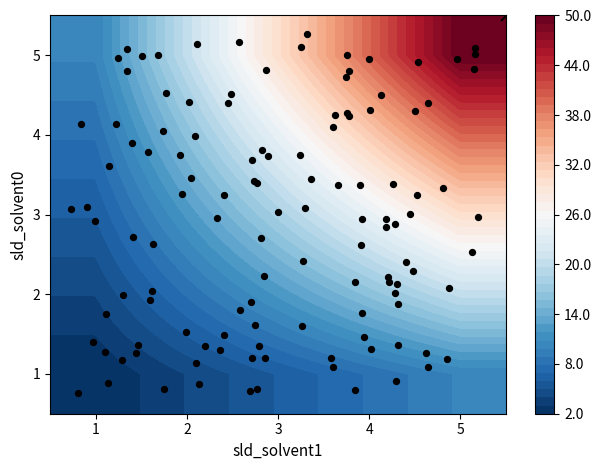

What is the difference between the 2 values at 2 and 3?

4